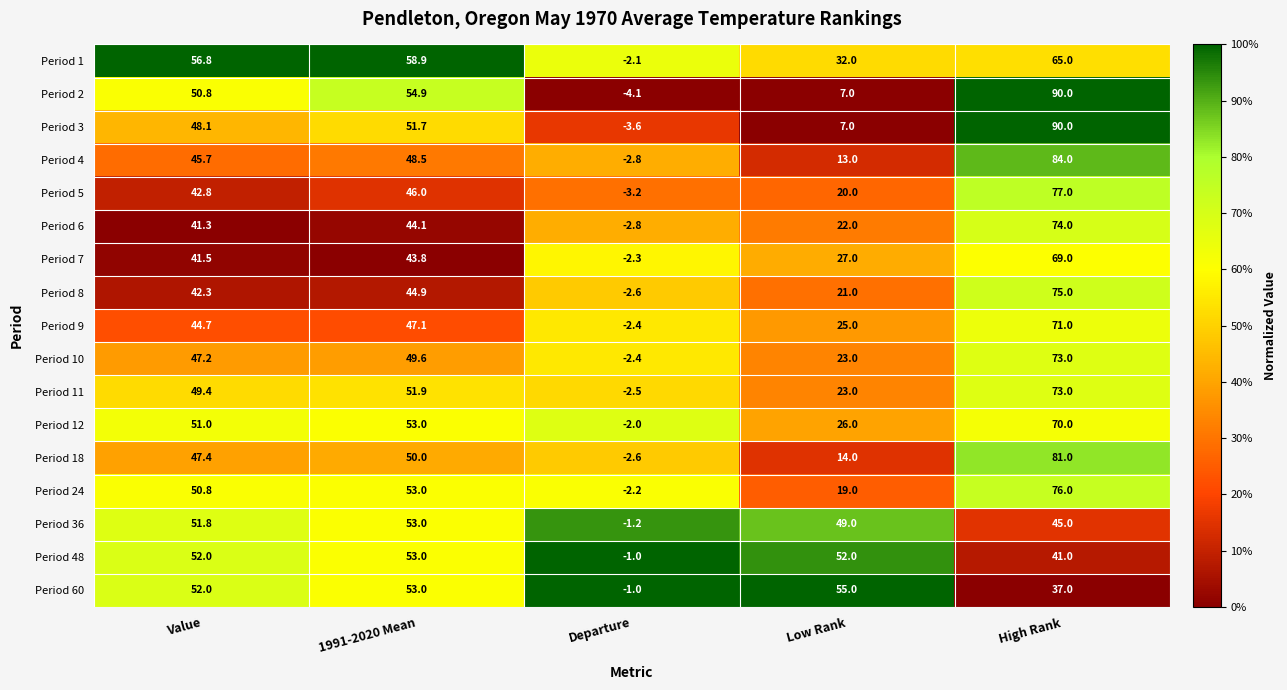

What is the difference between the second highest and minimum values in the Period 36 series?

53.0